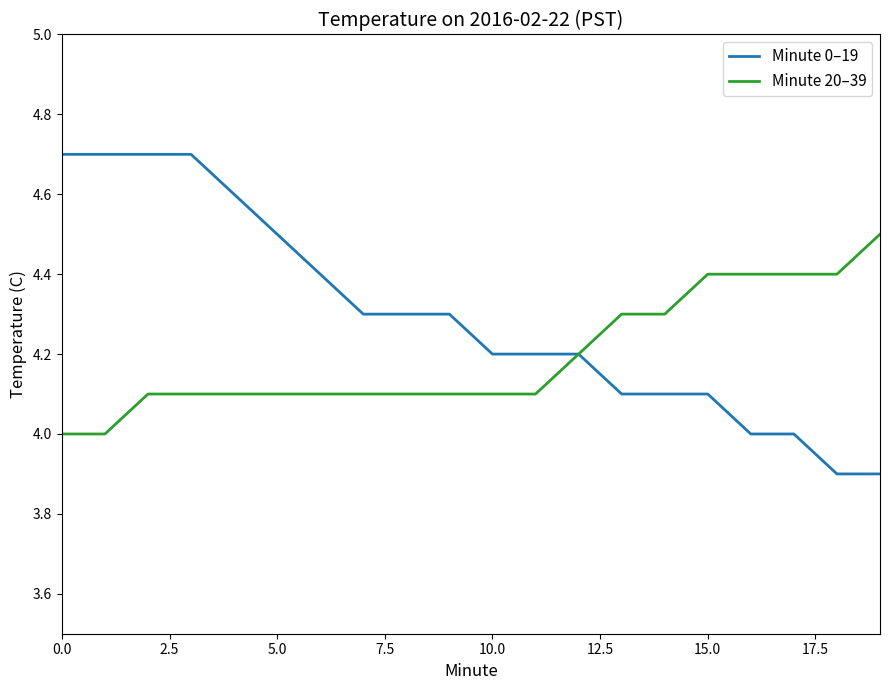

Which series has the widest spread of values?

Minute 0–19